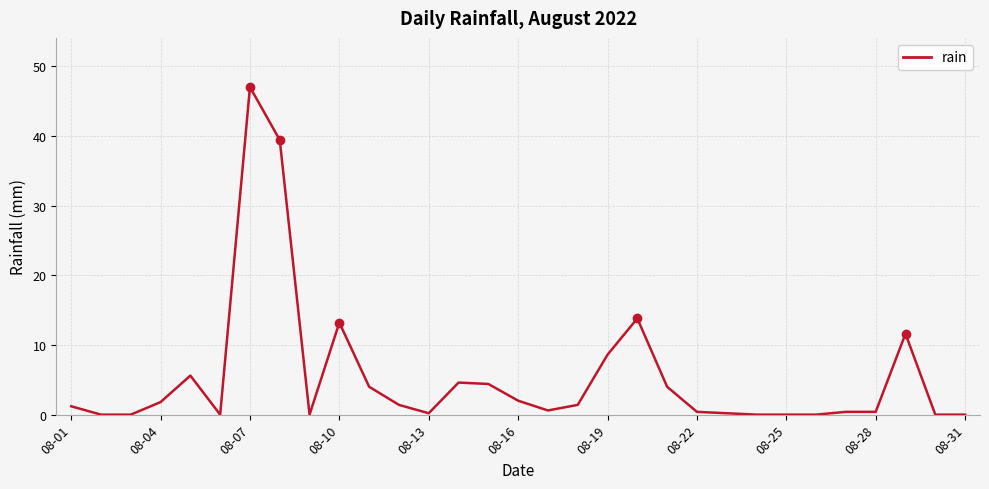

What is the greatest value displayed?

47.0